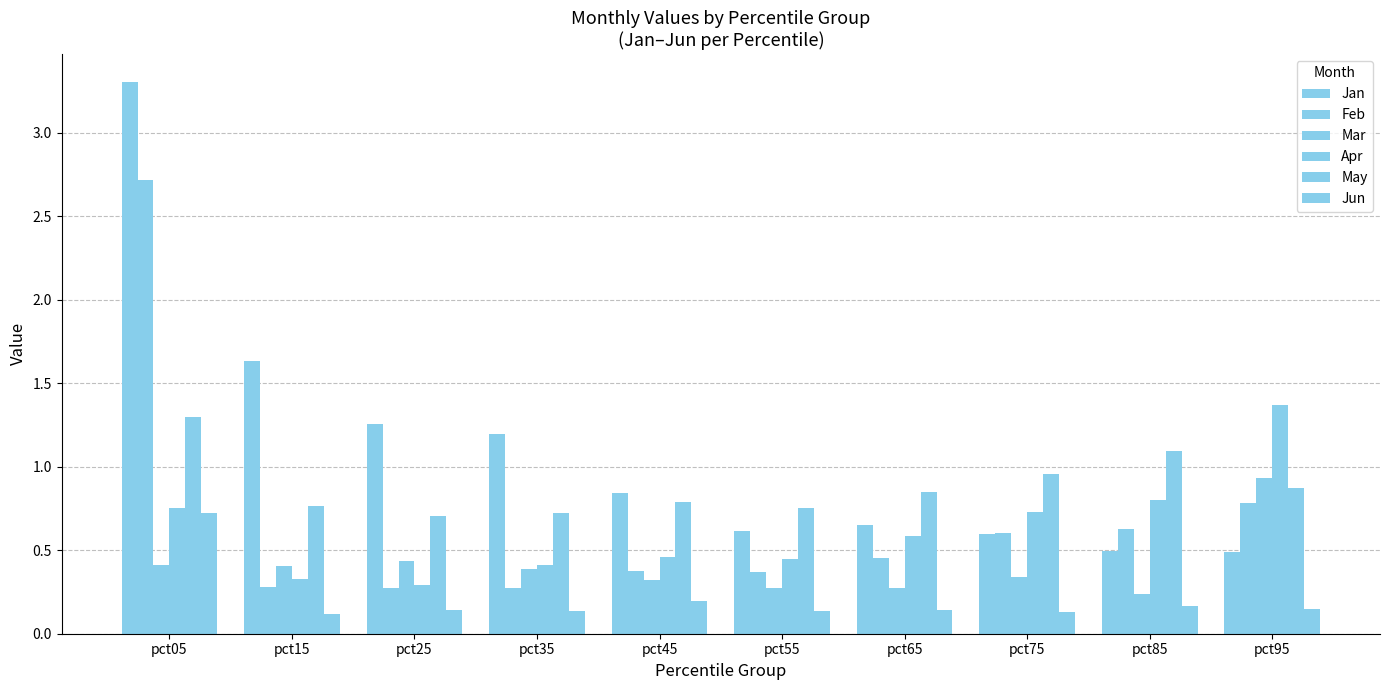

Is it true that Jun equals 0.0 at pct15?

False